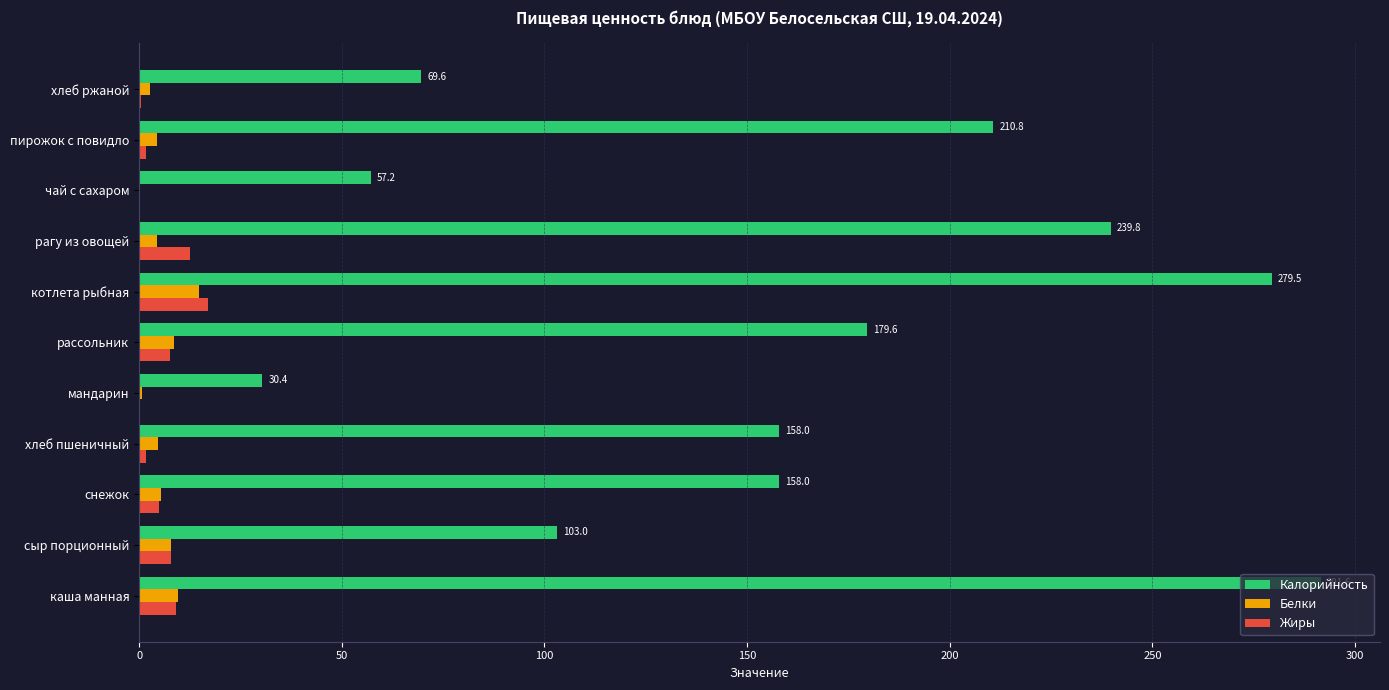

Read the Калорийность value at рассольник.

179.6